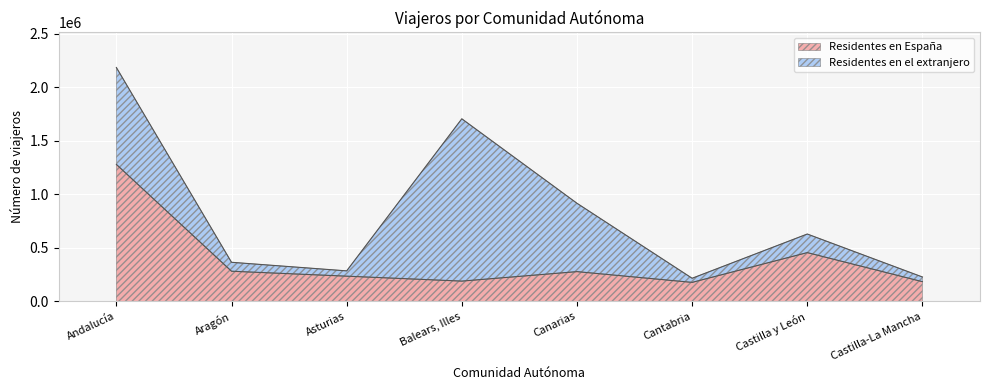

What is the difference between the values at Castilla y León and Asturias?

220355